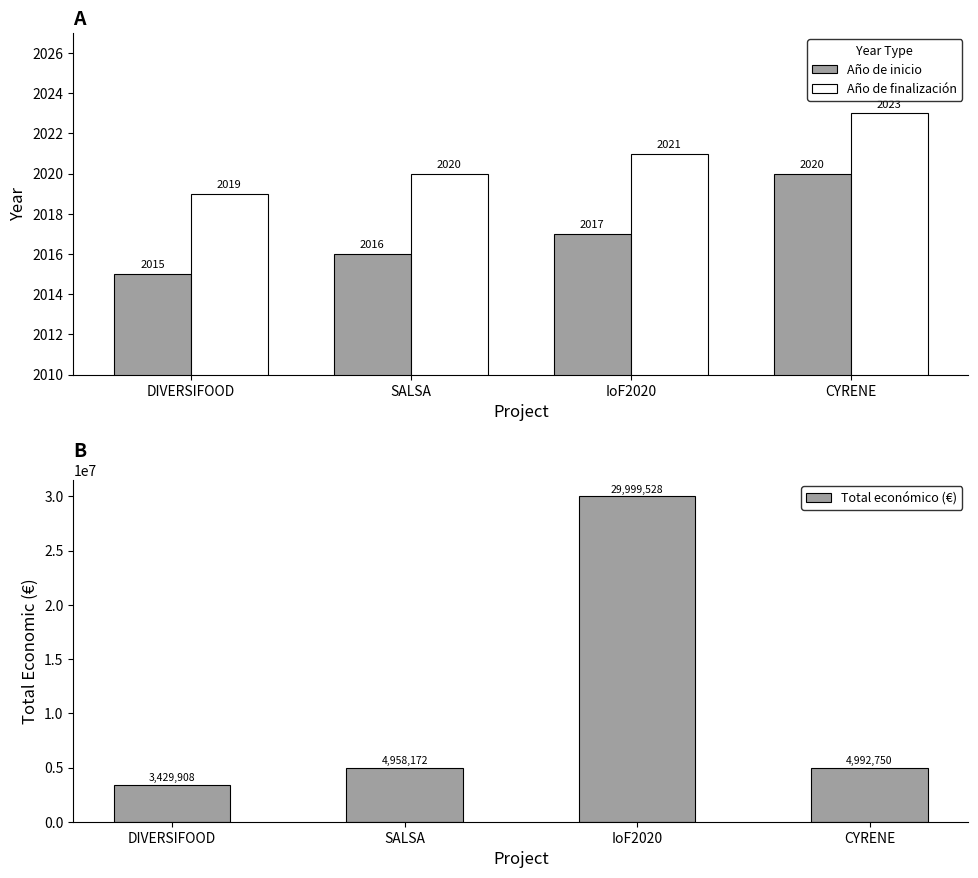

What is the value of the Año de finalización bar at the 2nd from the left?

2020